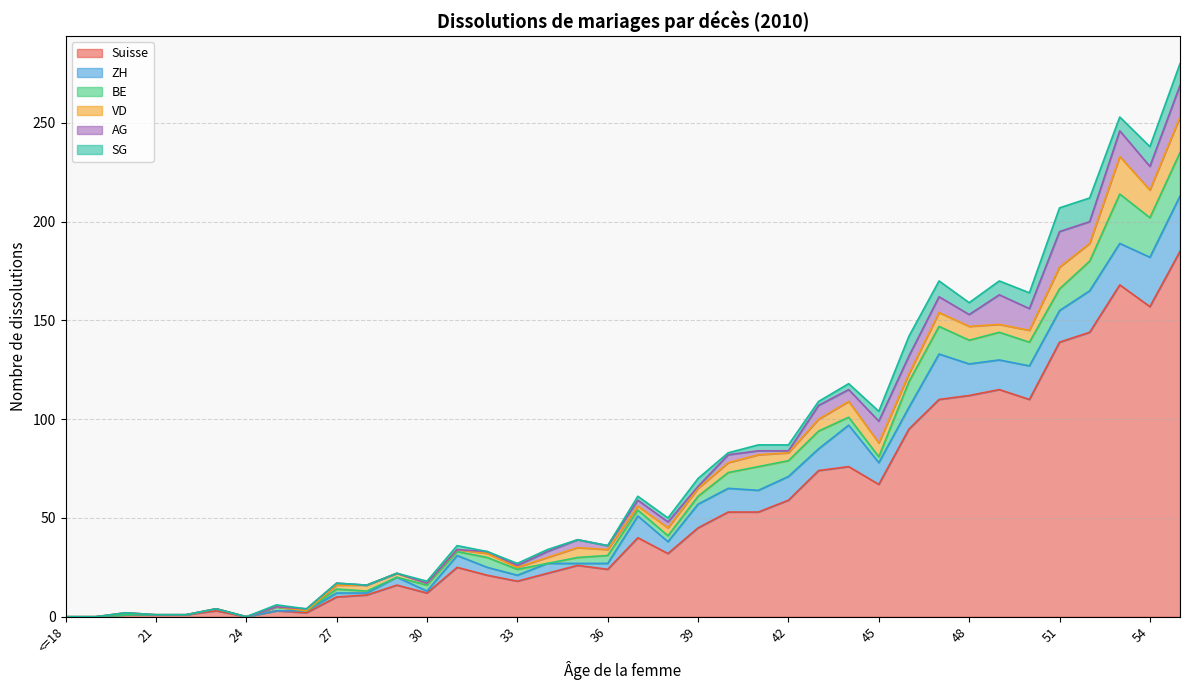

At which category is the sum across all series the highest?

55